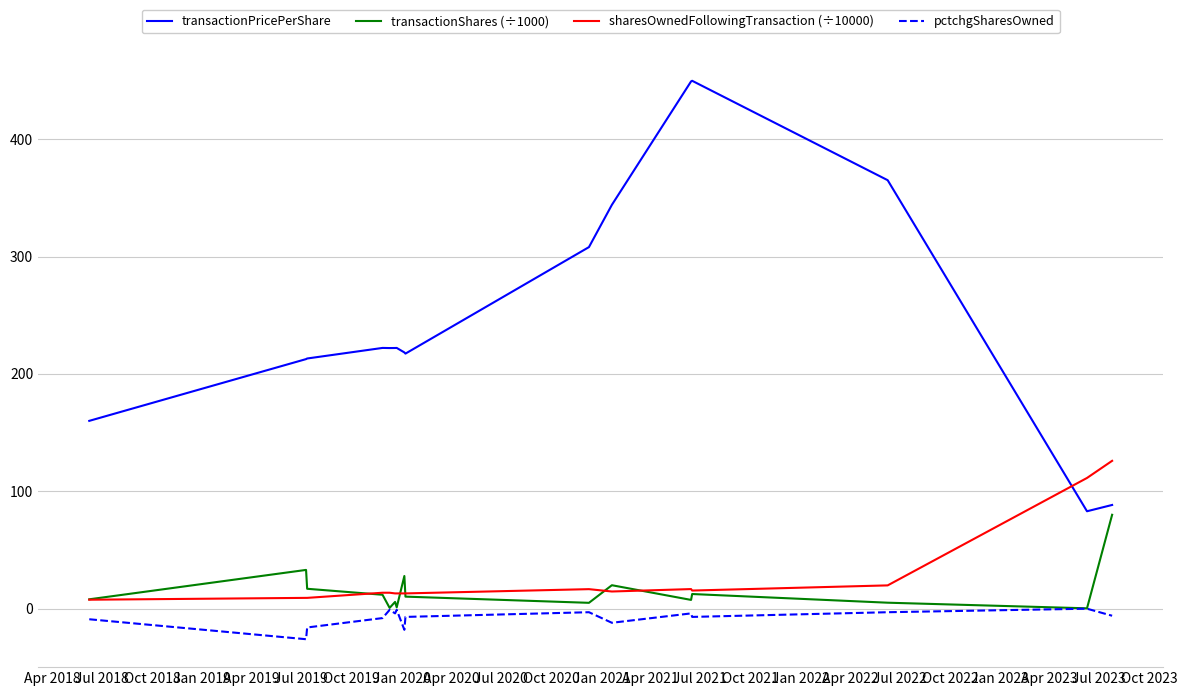

What is the highest value of the transactionShares (÷1000) series?

80.0